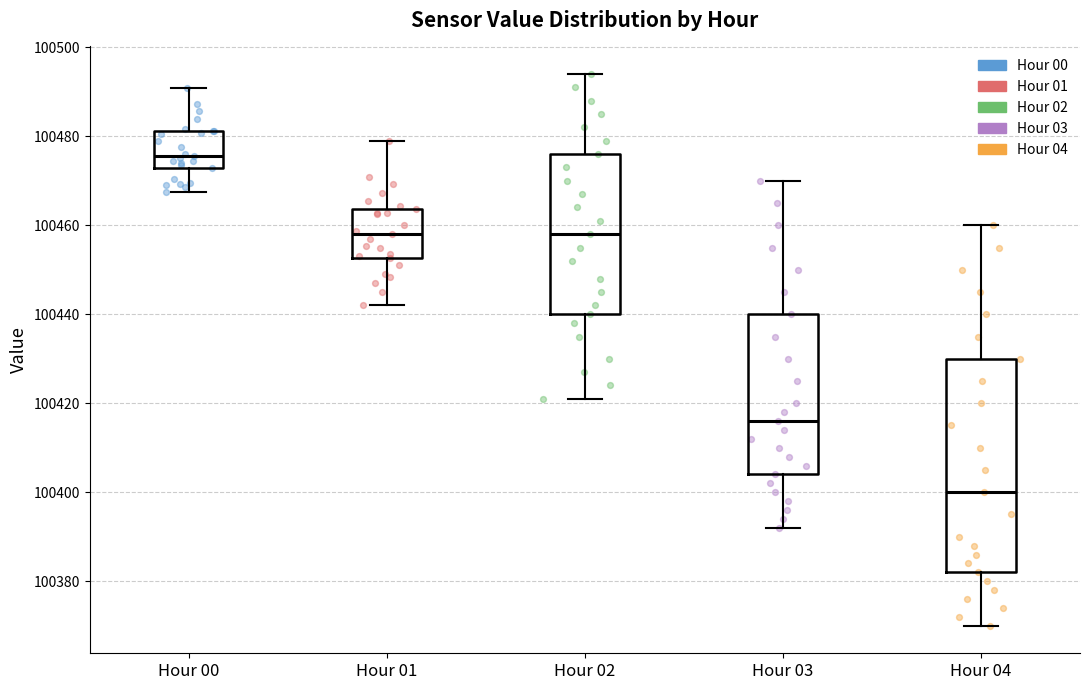

Where is the lower edge of the box for Hour 00 on the y-axis? The values are not printed on the chart, so give them approximately, as read against the axis.

100472